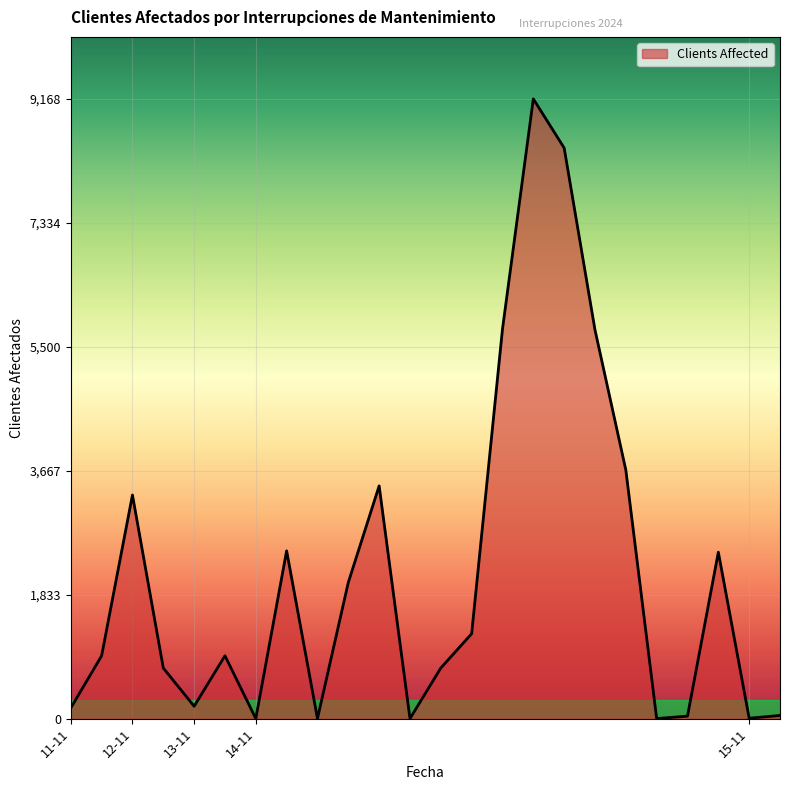

What is the difference between the maximum and minimum values?

9167